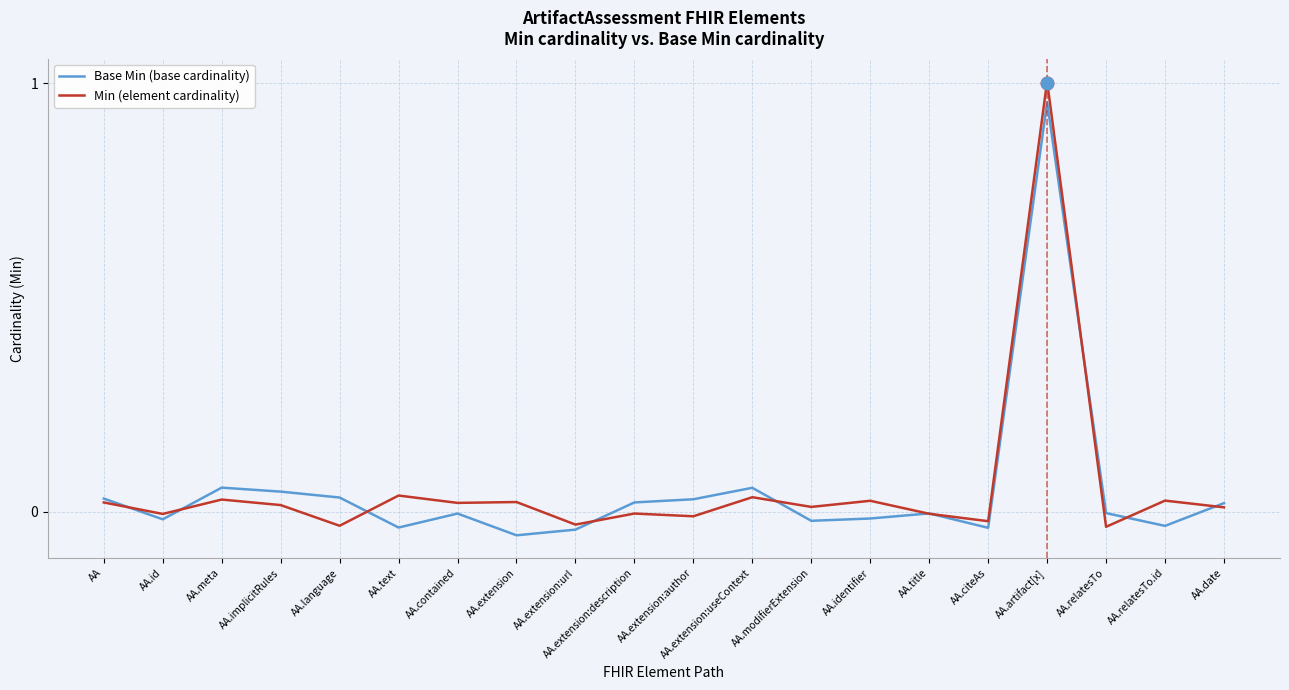

At which category is the sum across all series the highest?

AA.artifact[x]